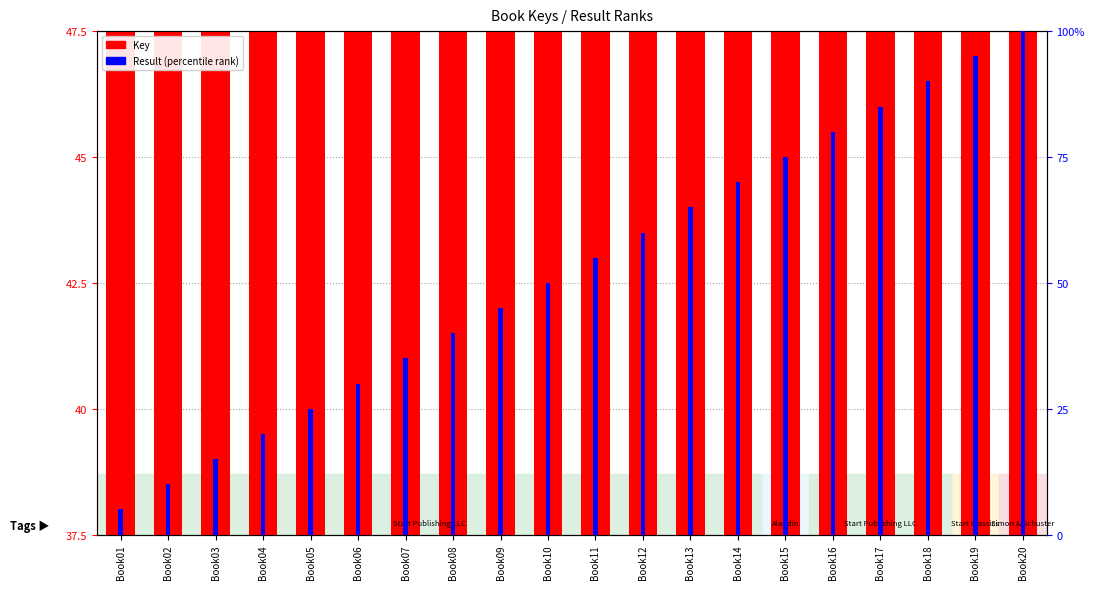

Between Book11 and Book05, which is larger?

Book11